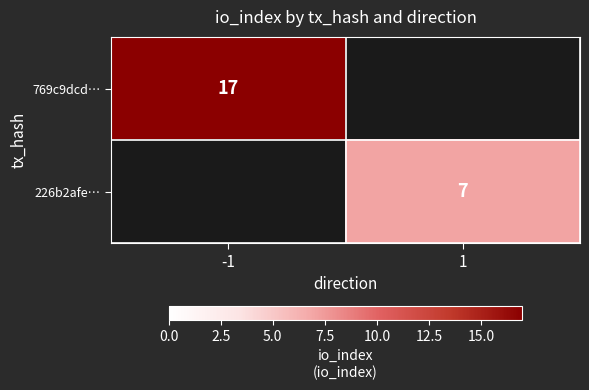

The value of 769c9dcd… at -1 is 17. True or false?

True